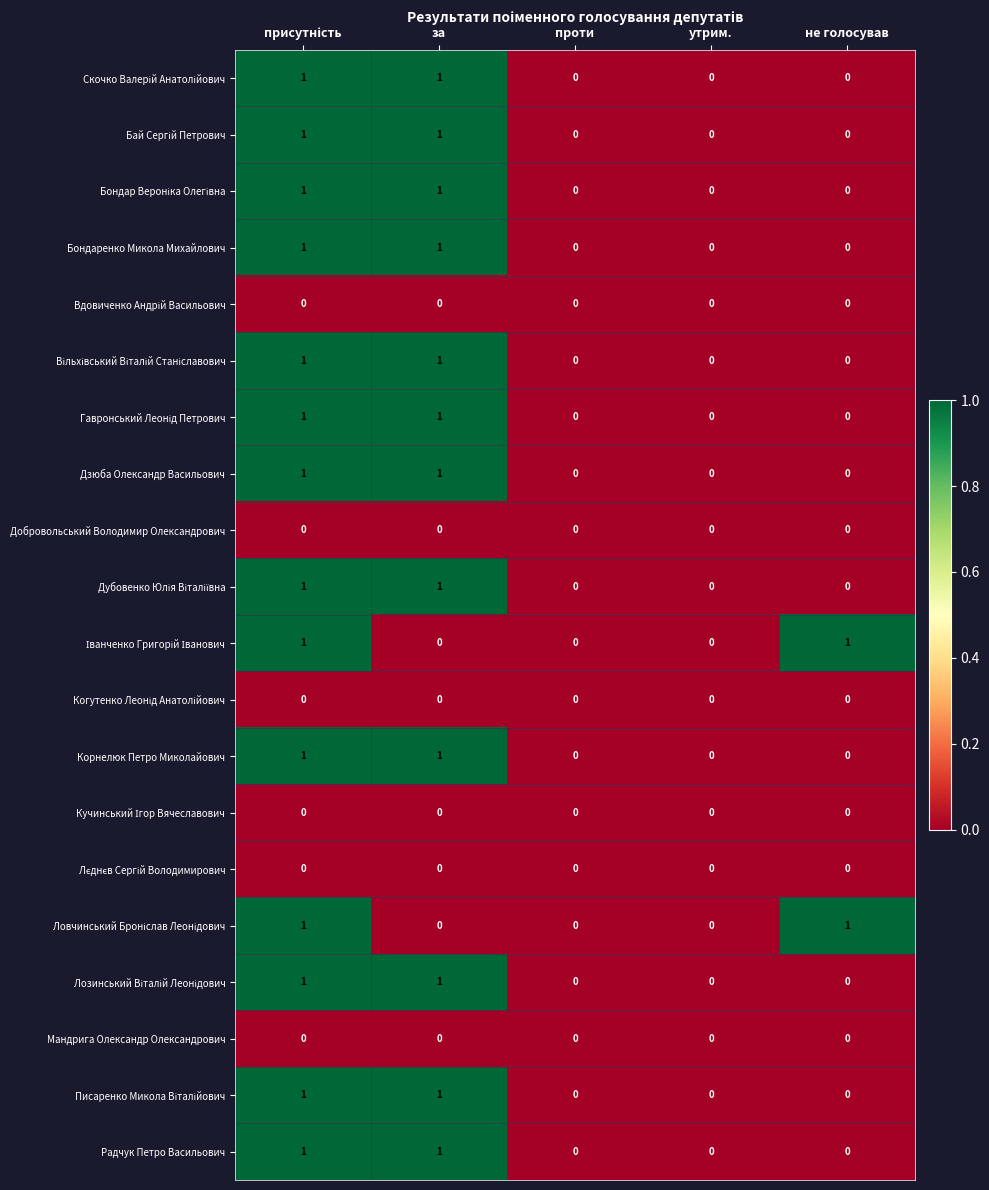

The value of Добровольський Володимир Олександрович at за is 0. True or false?

True